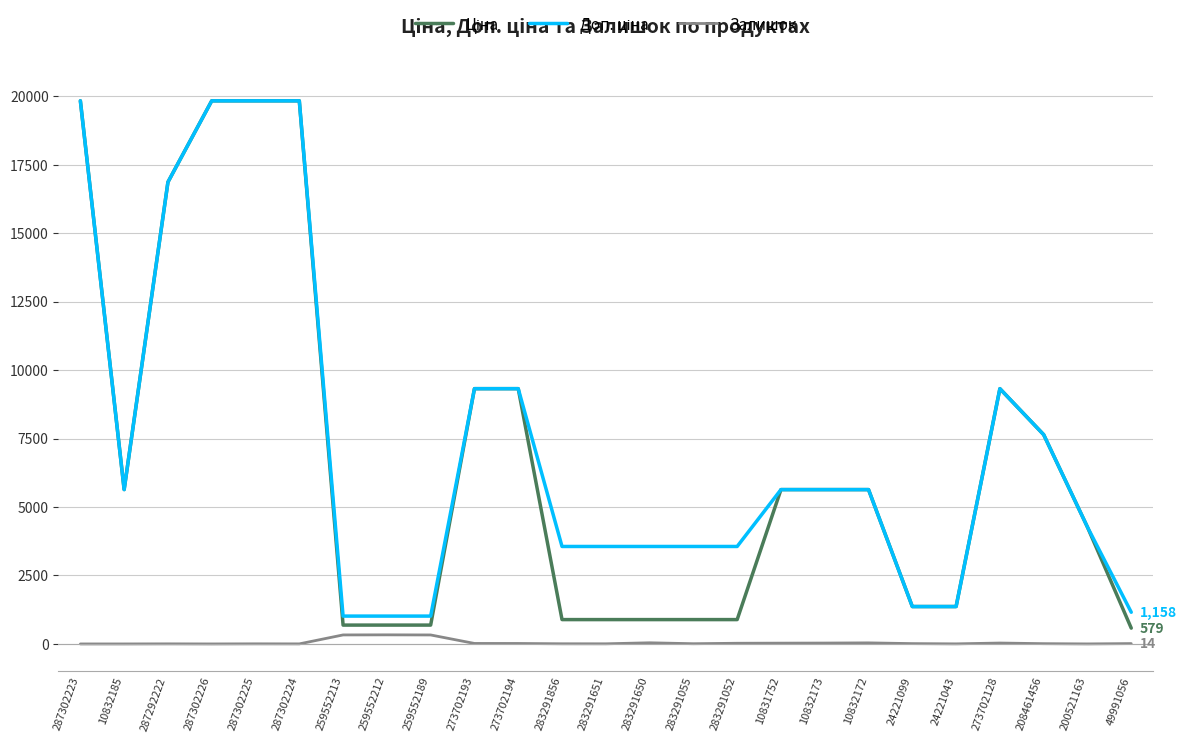

Is it true that Залишок equals 1.0 at 10832185?

True